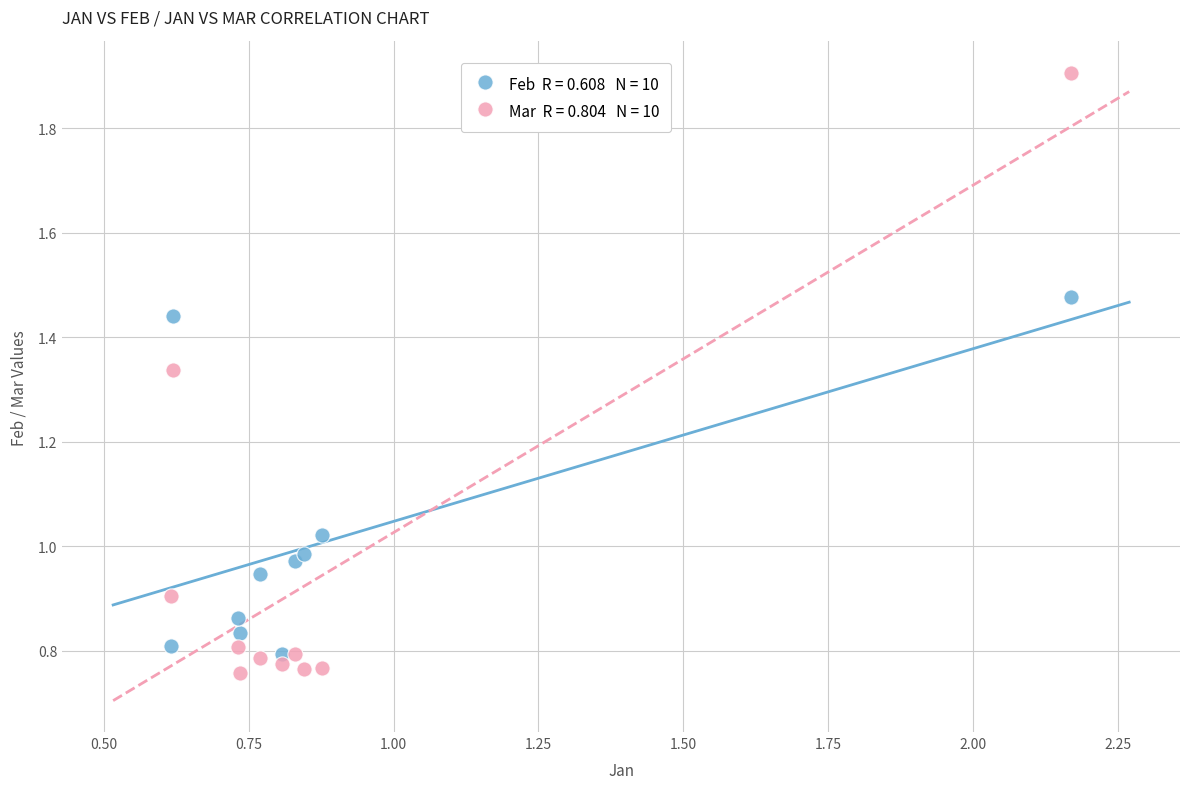

Across all data points, what is the range of X values (max minus min)?

1.6